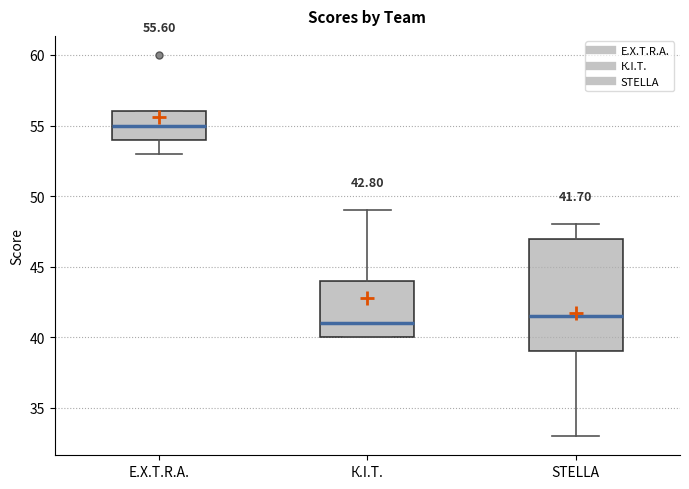

Which box has the highest median line?

E.X.T.R.A.